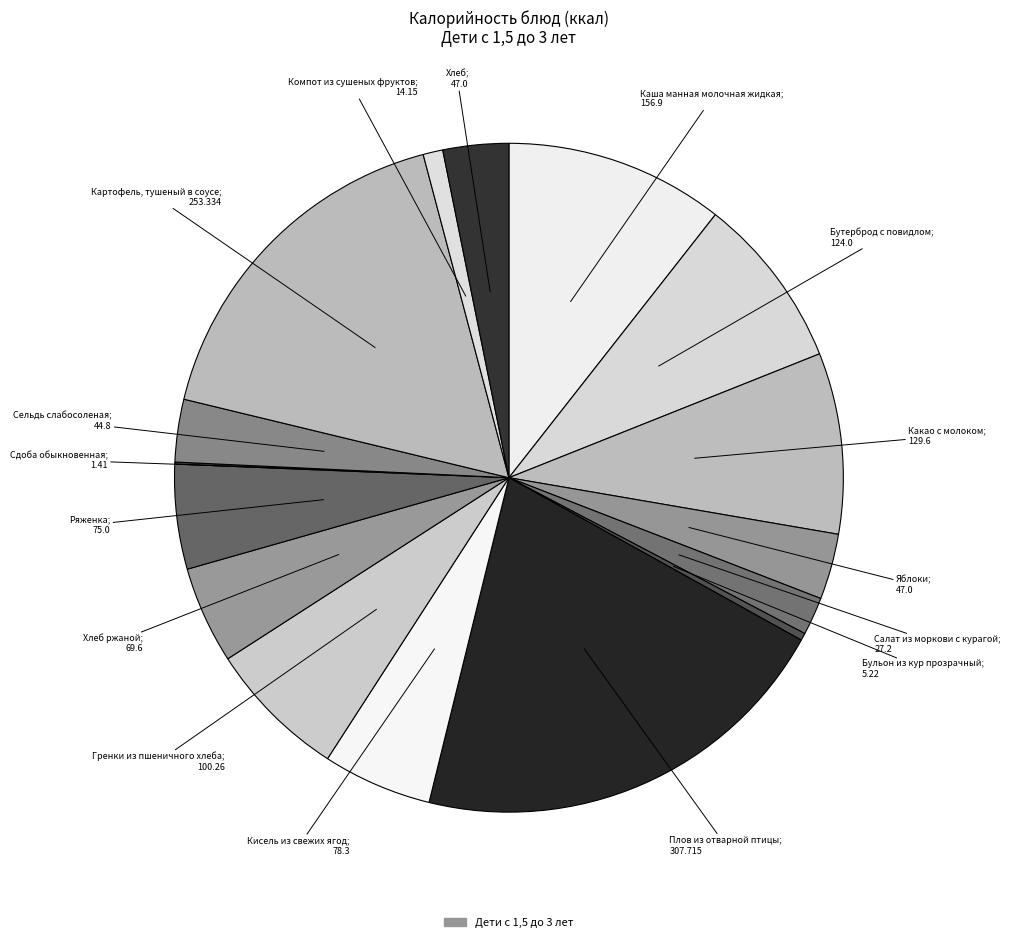

Is there a majority slice in this chart?

No